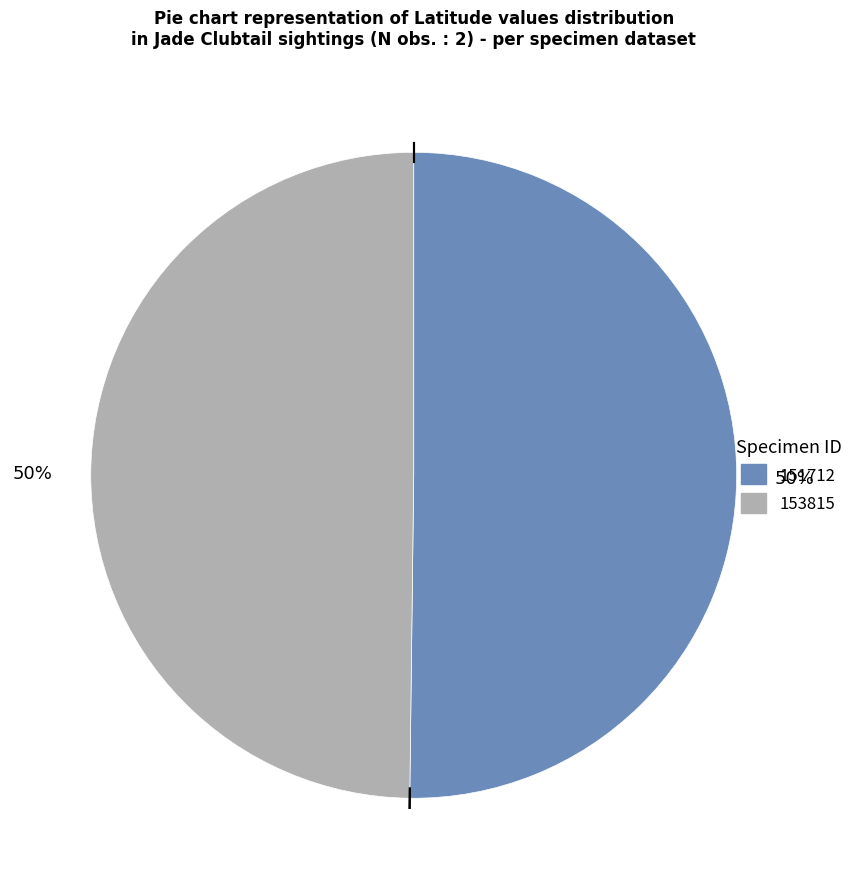

Is it true that 151712 is 50% of the pie?

True